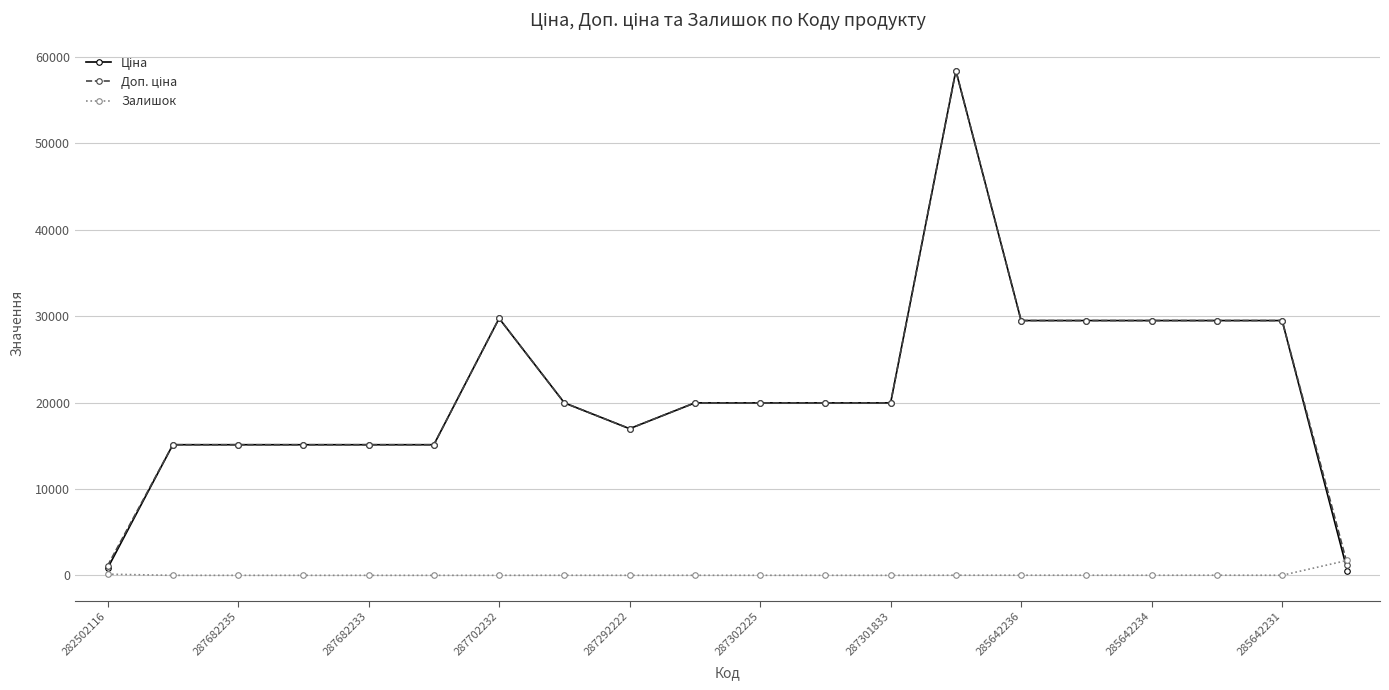

Count the number of data series in this chart.

3